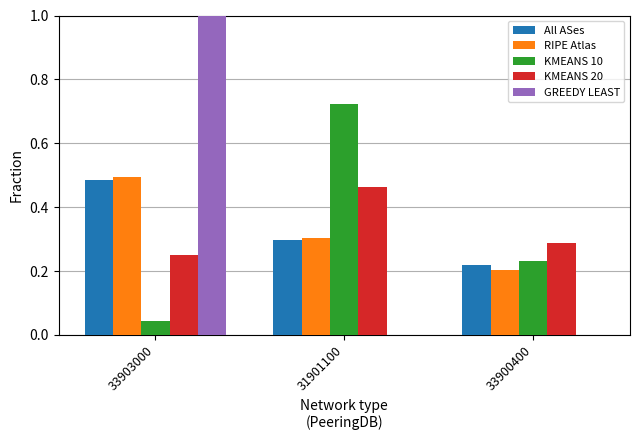

The All ASes series shows 0.3 at 33900400. True or false?

False